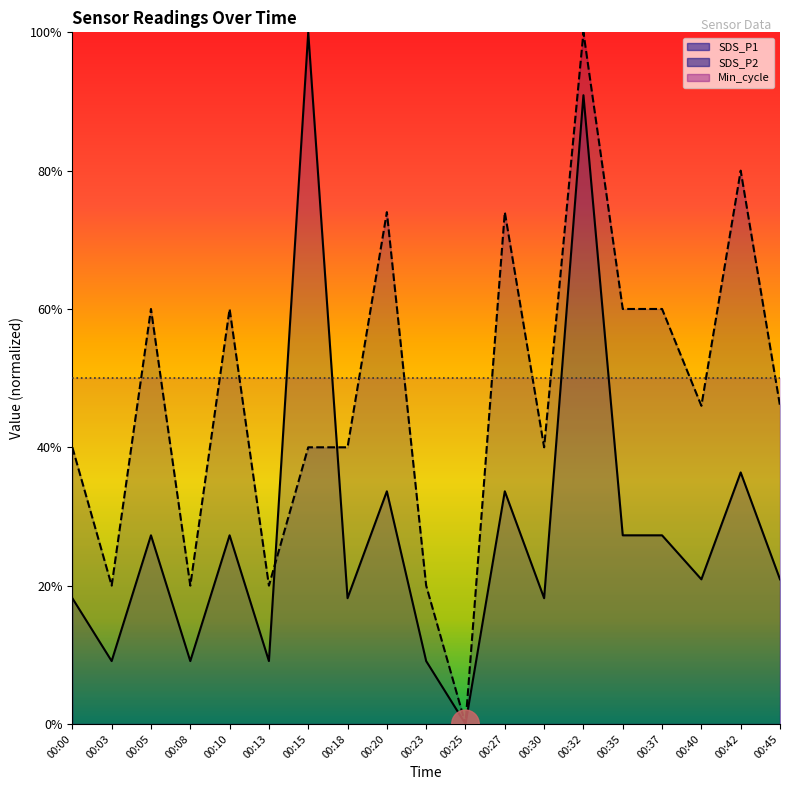

Read the SDS_P1 value at 00:30.

0.4